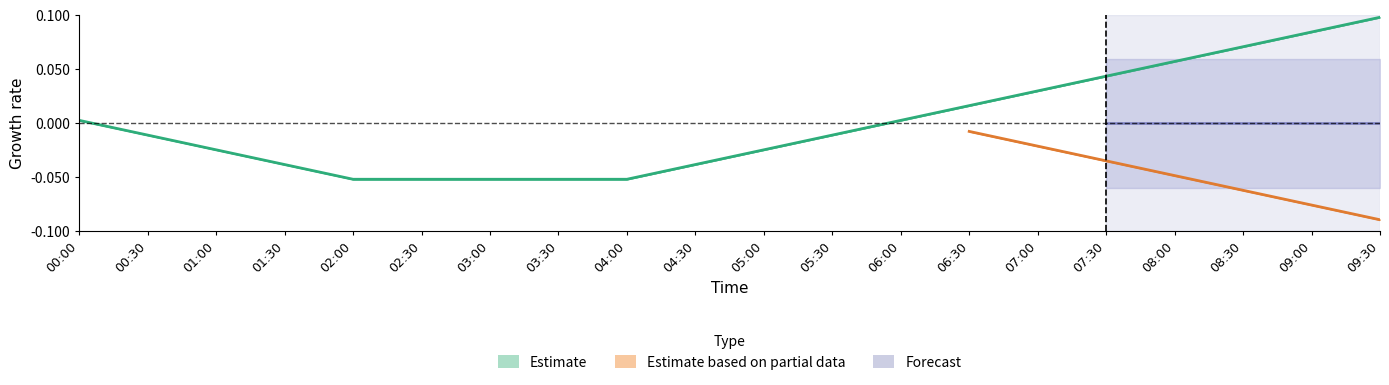

What is the difference between the values at 08:30 and 02:00?

0.1